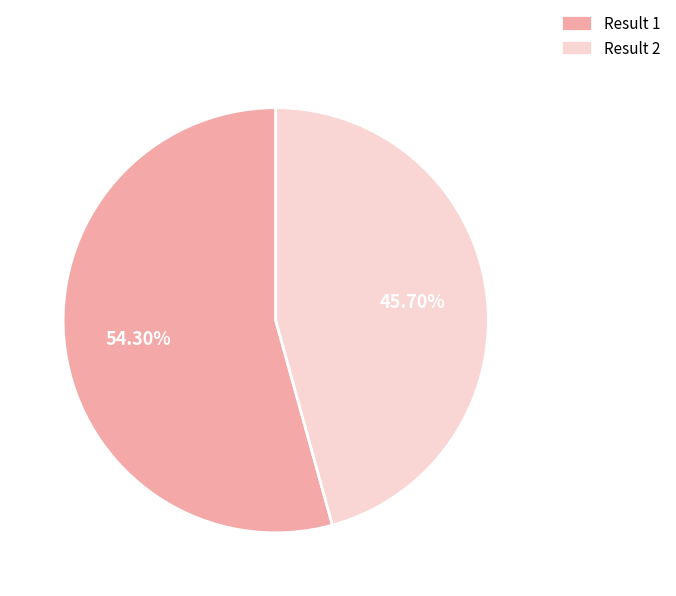

Which has a higher value, Result 2 or Result 1?

Result 1